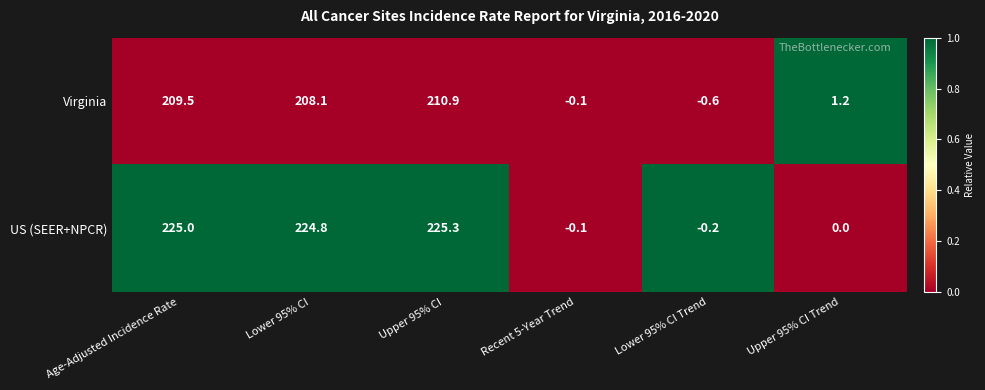

Between Lower 95% CI and Recent 5-Year Trend, which series saw the biggest shift?

US (SEER+NPCR)